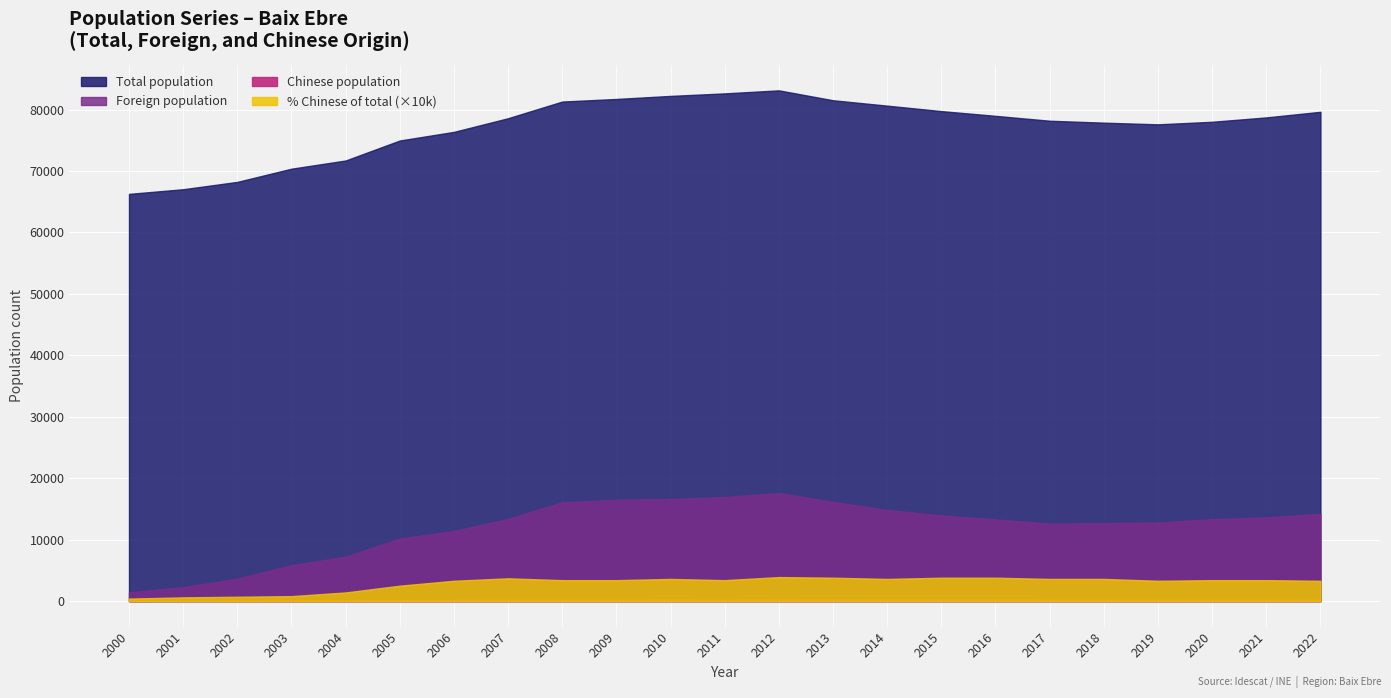

Is it true that Total population equals 133707.9 at 2009?

False